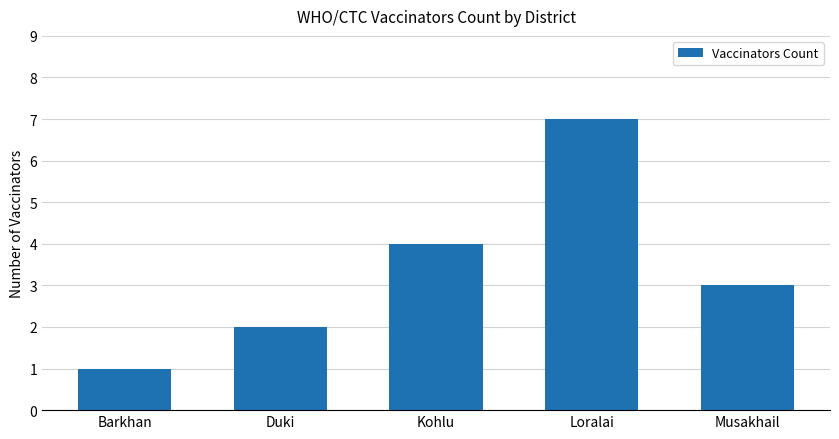

Reading right to left, transcribe all the data shown in this chart.

3	7	4	2	1